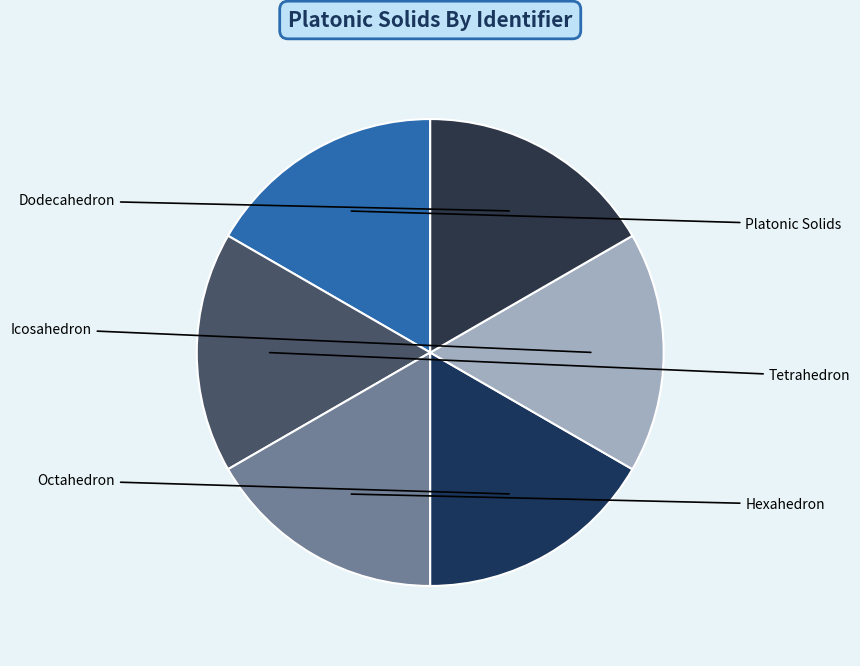

Which slice is the largest?

Icosahedron